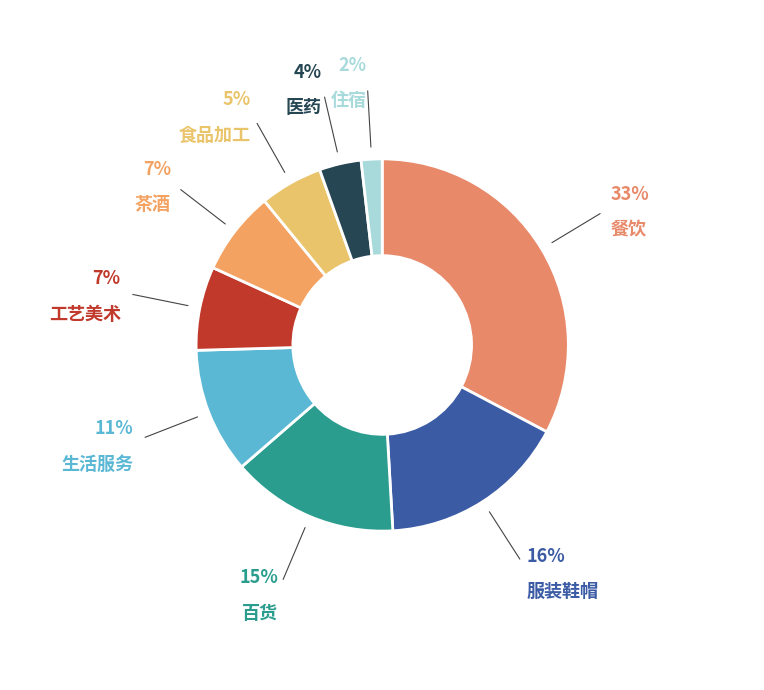

Combined, do 茶酒 and 住宿 account for over 50%?

No